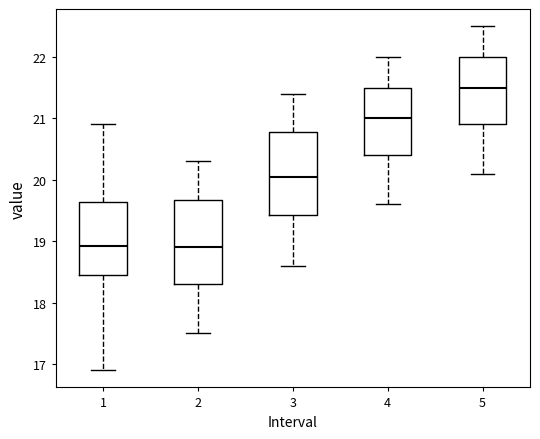

Reading left to right, read every box against the y-axis: the position of its median line, the range the box covers, and the ends of its whiskers. The values are not printed on the chart, so give them approximately, as read against the axis.

1: median 18.9, box 18.4 to 19.6, whiskers 16.9 to 20.9
2: median 18.9, box 18.3 to 19.7, whiskers 17.5 to 20.3
3: median 20.1, box 19.4 to 20.8, whiskers 18.6 to 21.4
4: median 21.0, box 20.4 to 21.5, whiskers 19.6 to 22.0
5: median 21.5, box 20.9 to 22.0, whiskers 20.1 to 22.5